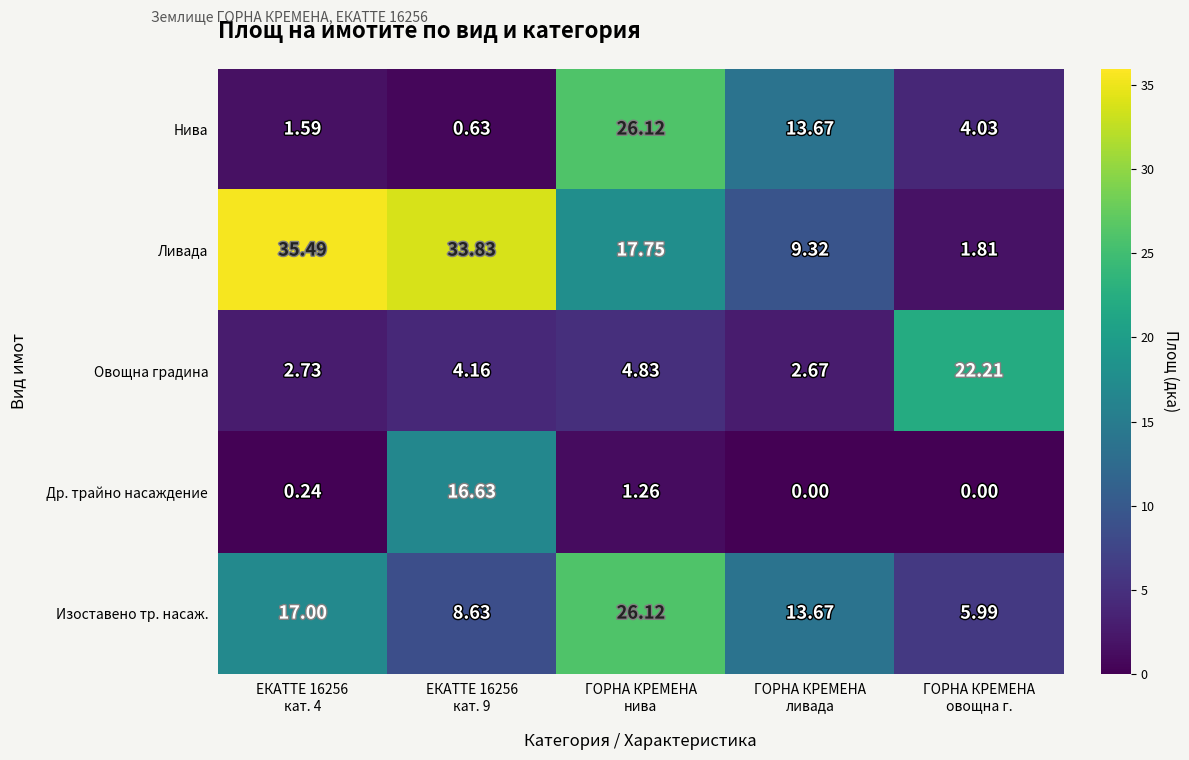

Which series has the largest range (max minus min)?

Ливада